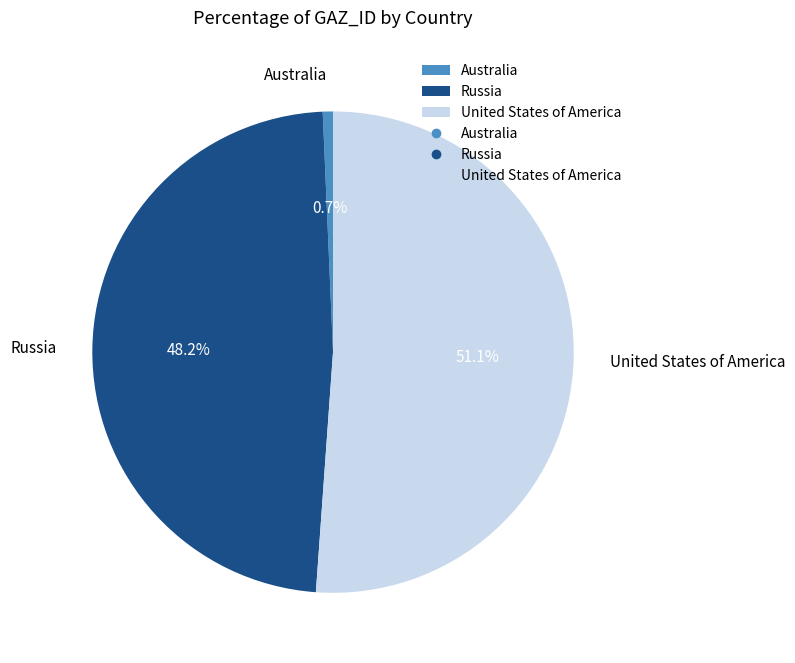

What is the smallest slice in the pie chart?

Australia